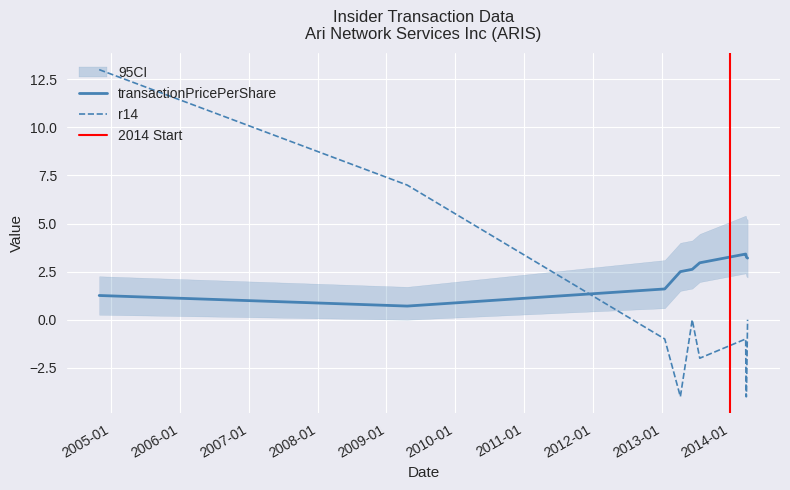

At which category is the sum across all series the highest?

2004-10-28